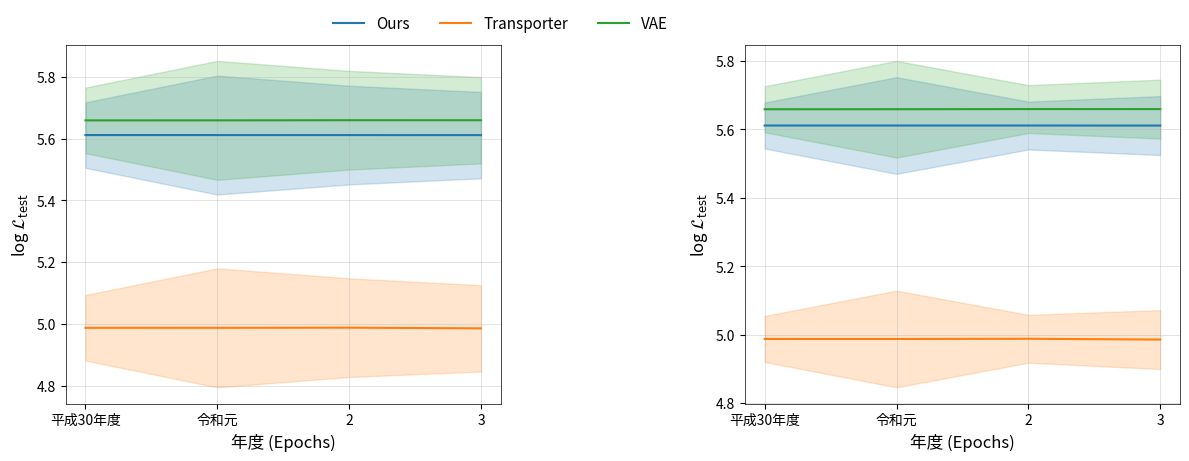

What is the smallest value displayed?

5.0